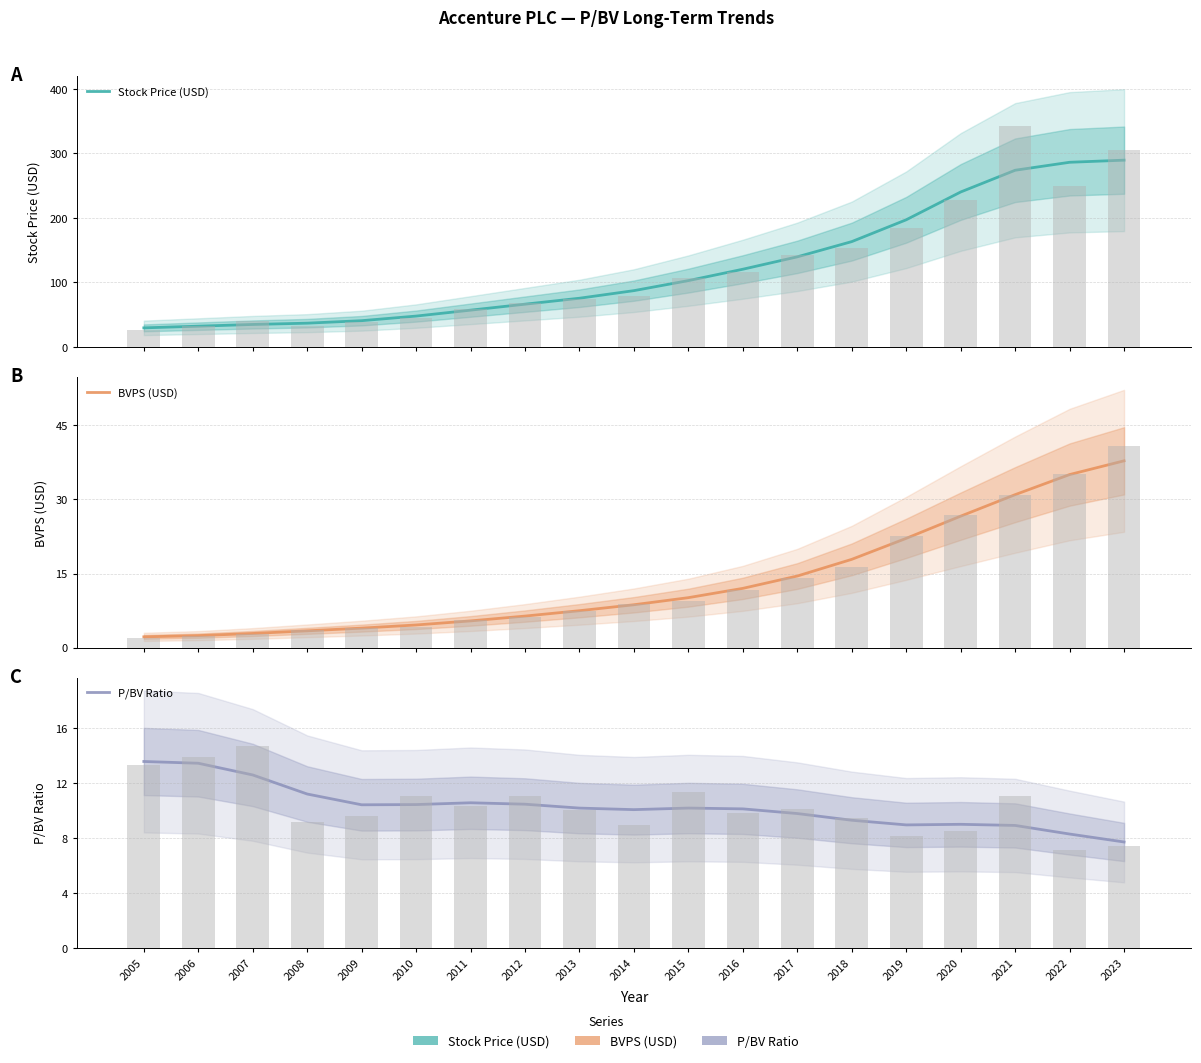

At how many categories does at least one series exceed 201?

4